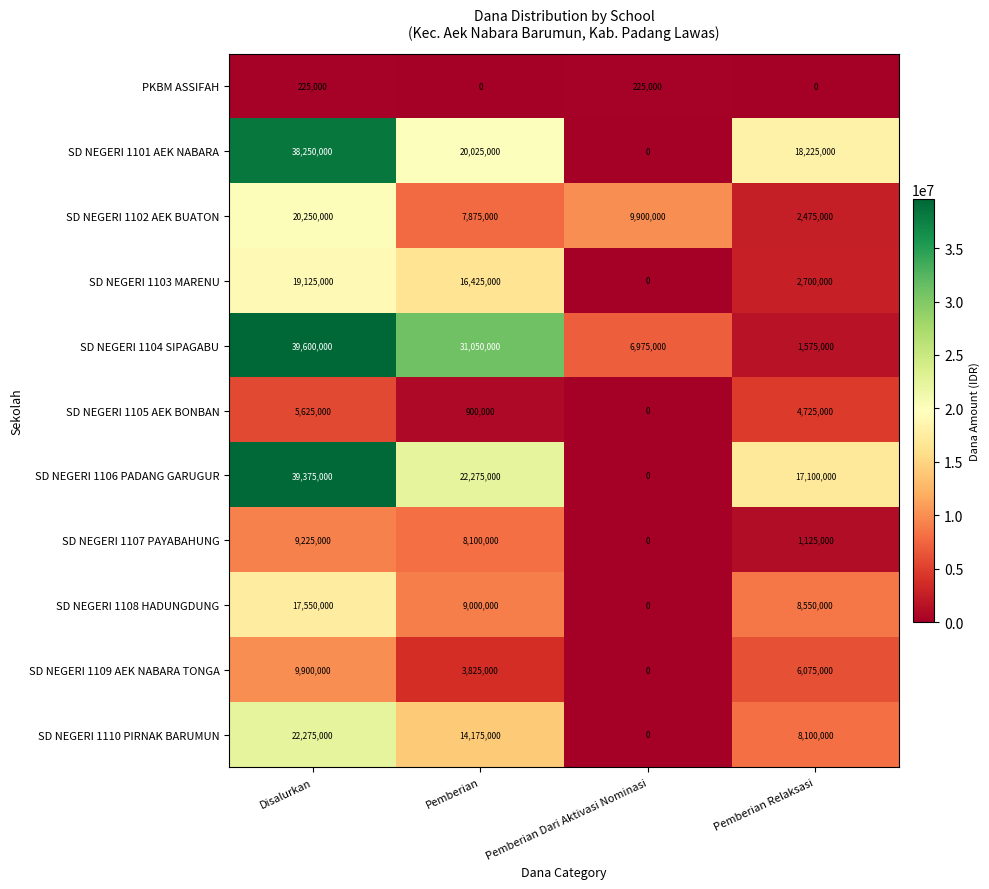

What is the difference between the maximum and second lowest values in the SD NEGERI 1101 AEK NABARA series?

20025000